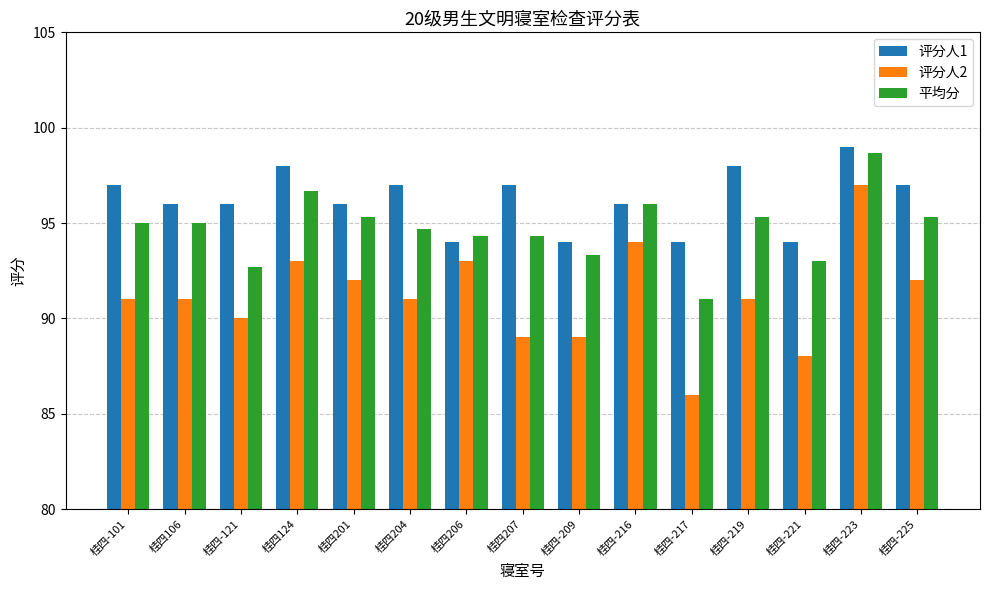

How many values in the 平均分 series are below 95?

7